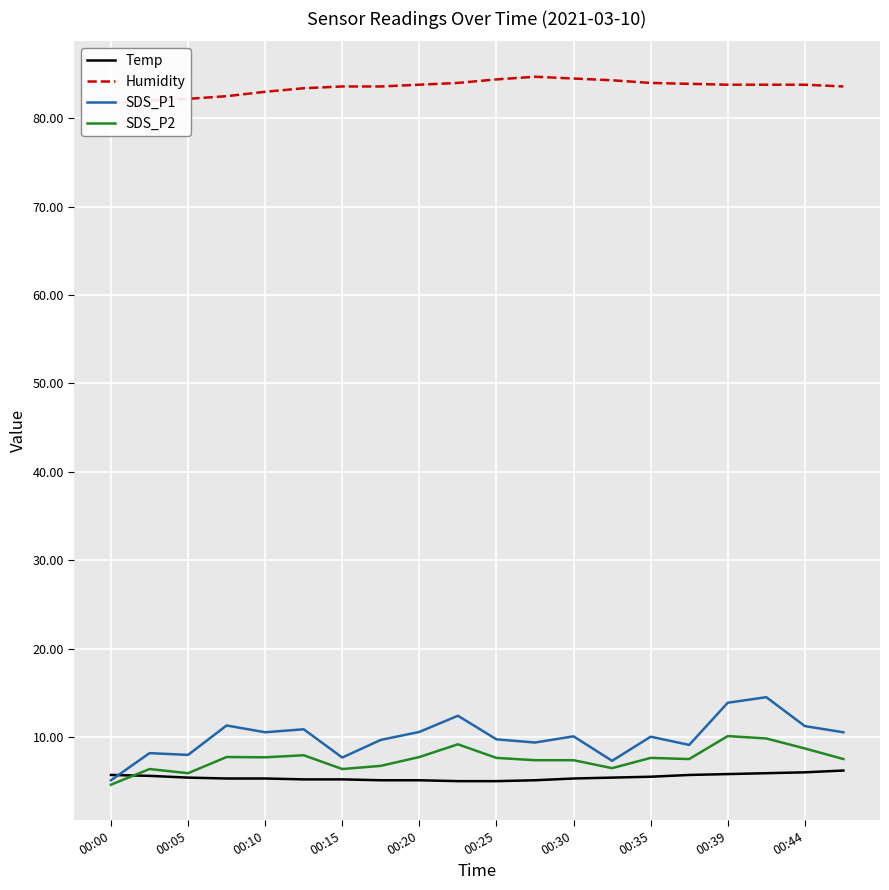

What is the lowest value of the SDS_P1 series?

5.1